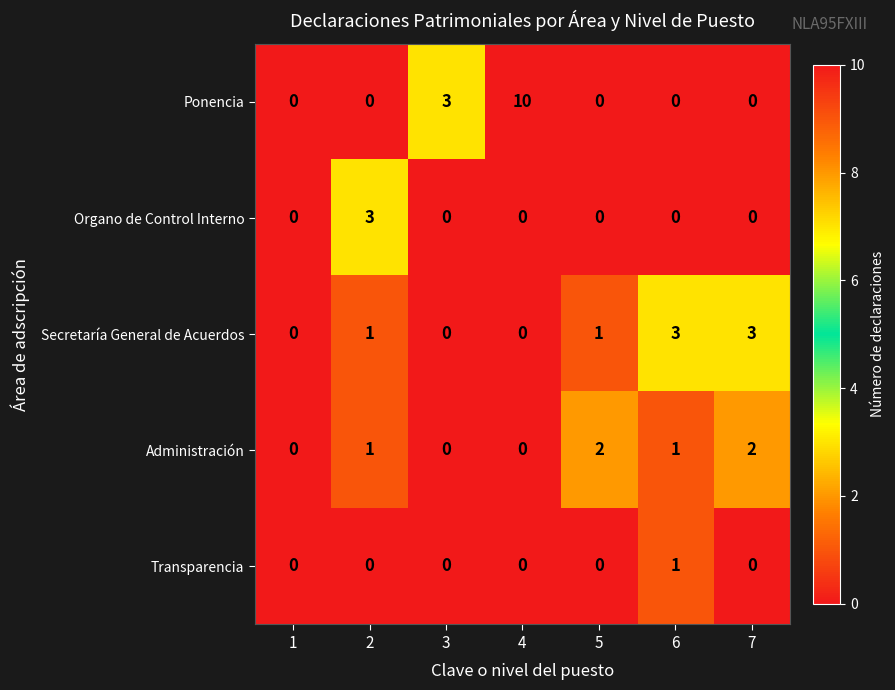

Which label corresponds to the largest value in the chart?

4